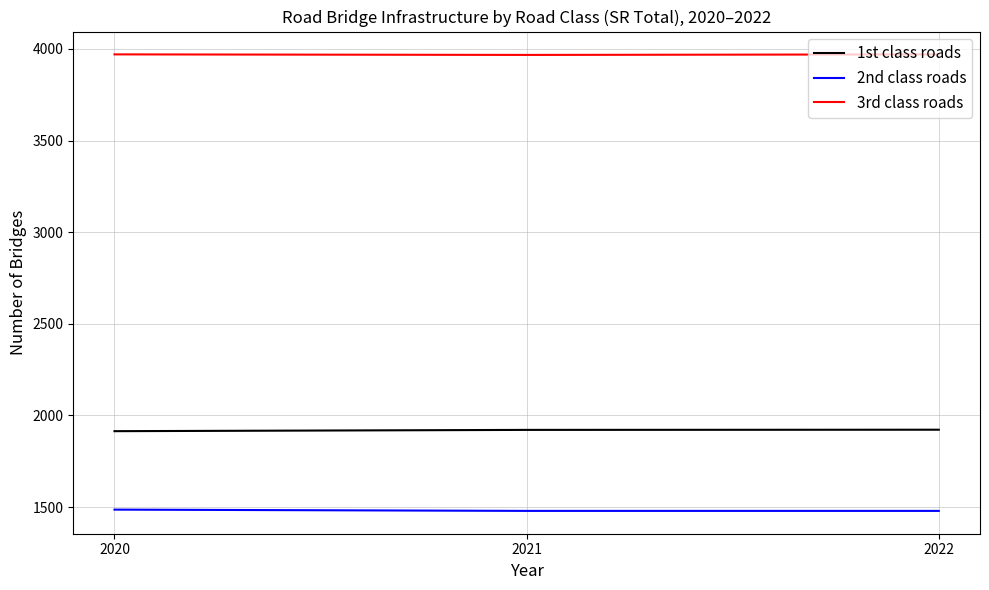

What is the difference between the 1st class roads values at 2022 and 2020?

8